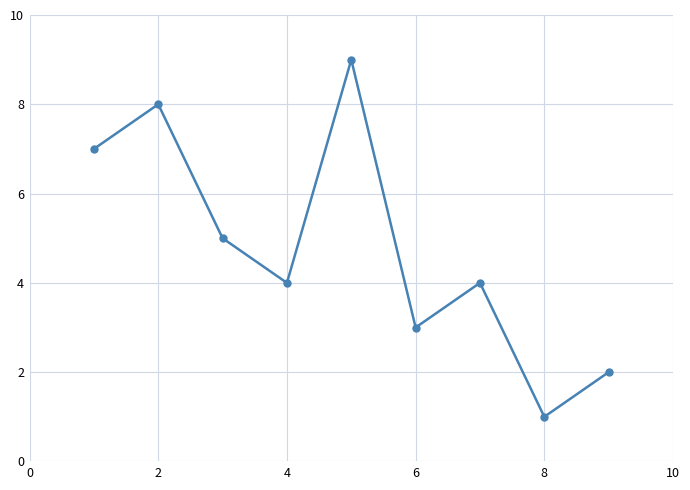

Reading left to right, transcribe all the data shown in this chart.

7	8	5	4	9	3	4	1	2